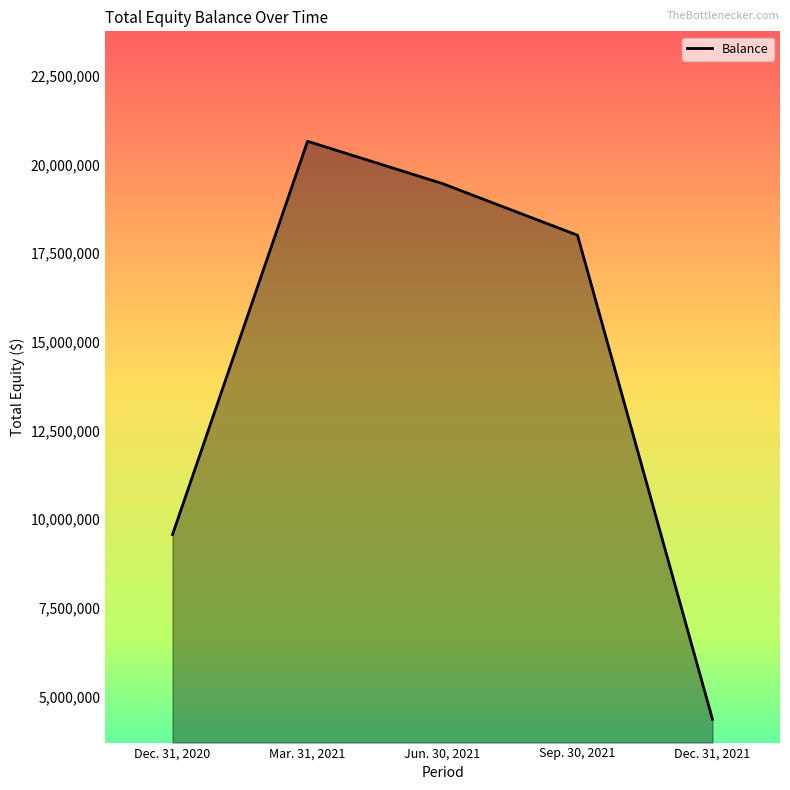

Does the chart display data point markers on the line(s)?

No